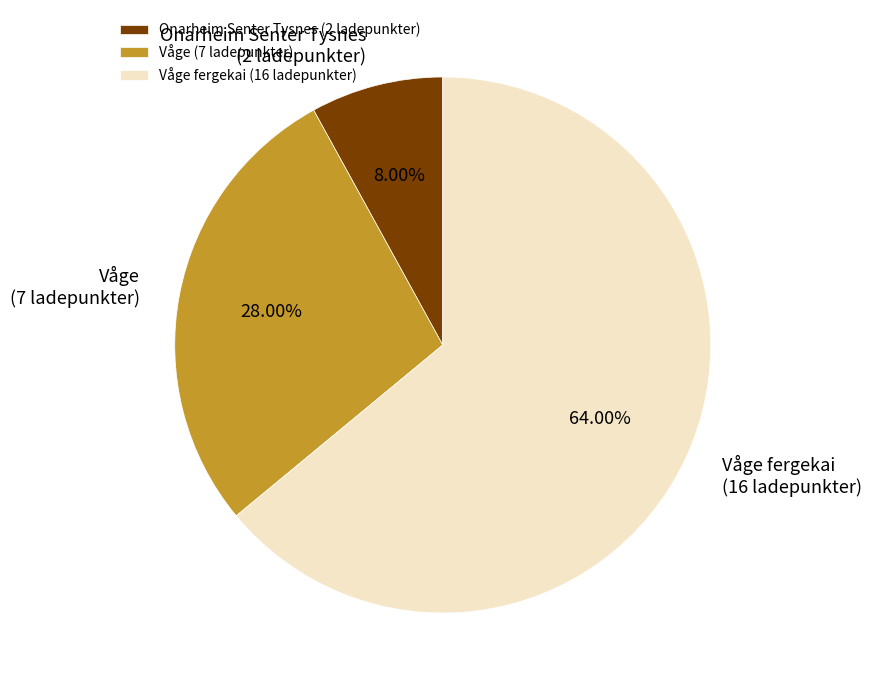

Approximately how many times larger is the value at Onarheim Senter Tysnes compared to Våge?

0.3